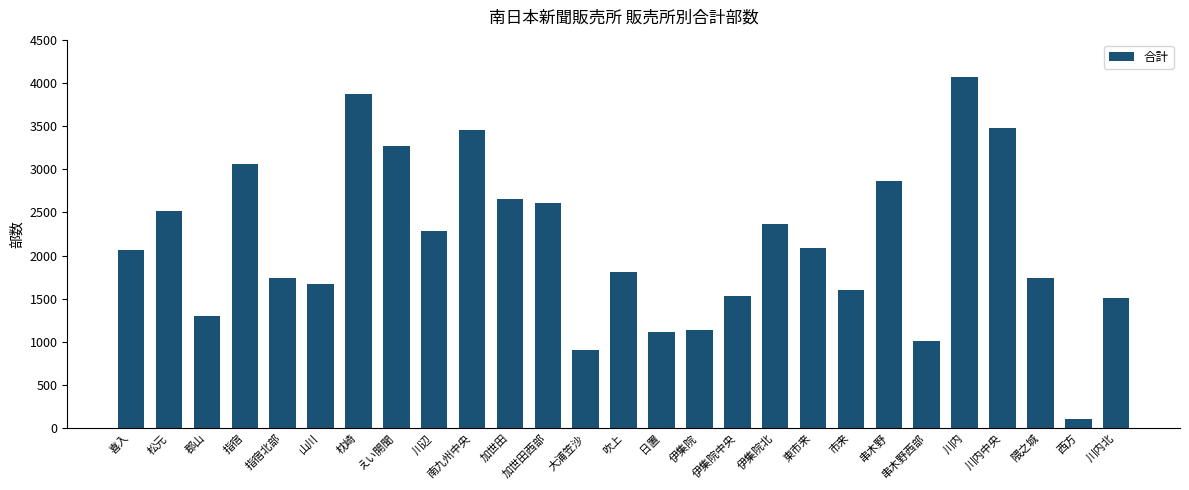

What is the label of the 11th bar from the right?

伊集院中央